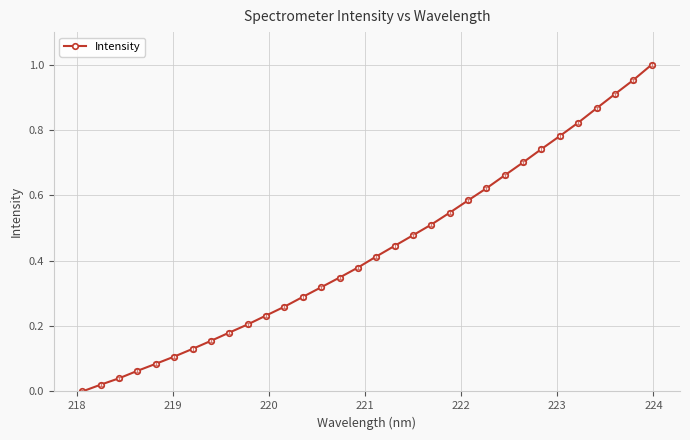

How many values are above zero?

31